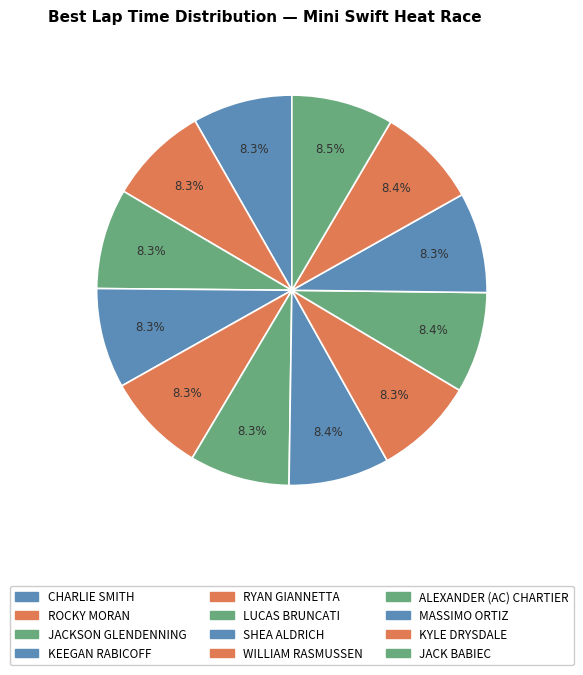

Does SHEA ALDRICH account for over 50% of the chart?

No